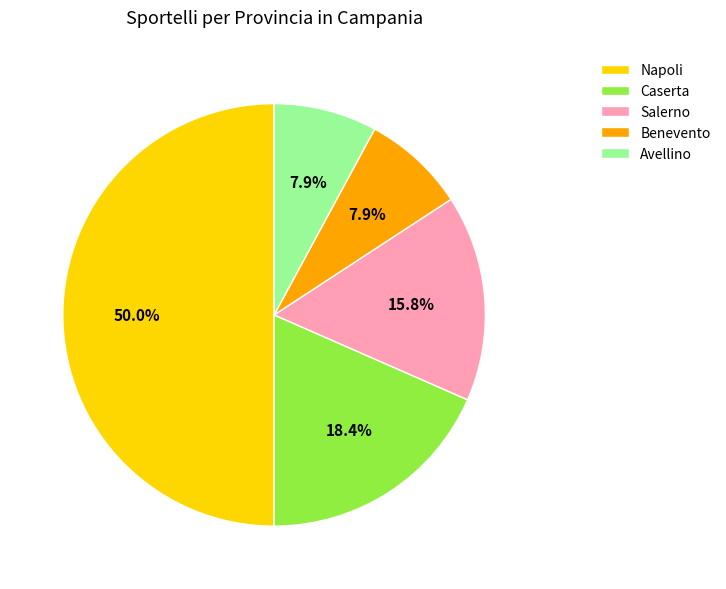

What is the largest slice in the pie chart?

Napoli